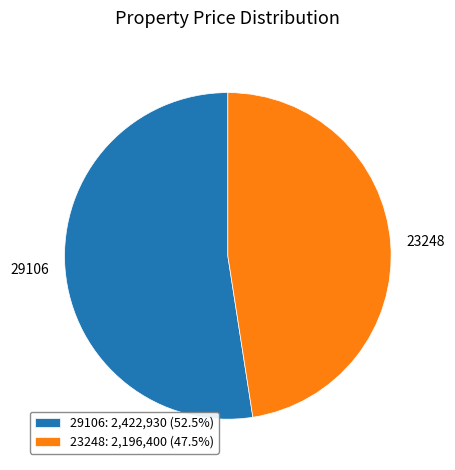

Does 29106: 2,422,930 (52.5%) represent more than half of the total?

Yes